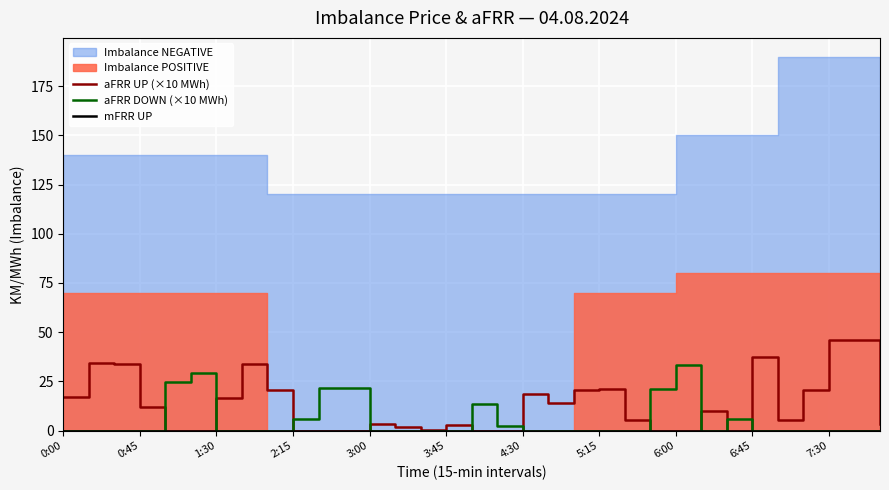

Is it true that aFRR UP (×10 MWh) equals 0.0 at 6:00?

True